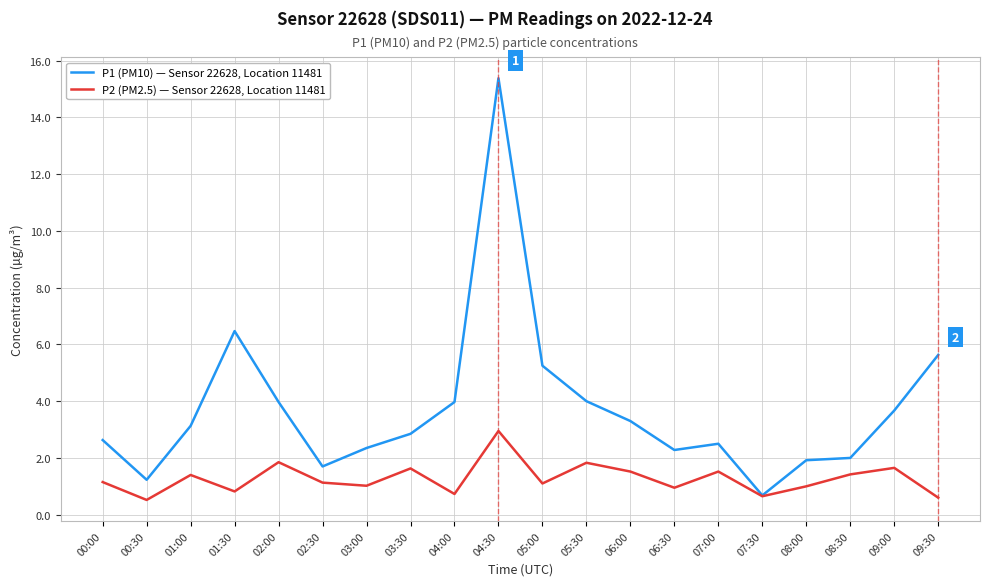

True or false: P2 (PM2.5) — Sensor 22628, Location 11481 has a value of 1.4 at 01:30.

False